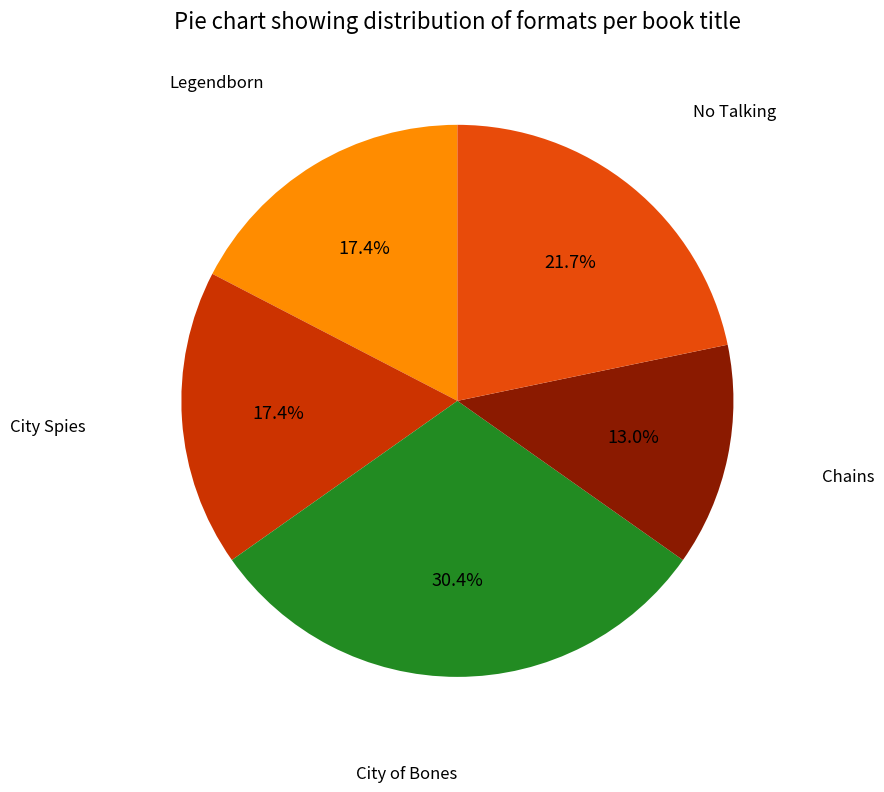

How many slices are in this pie chart?

5